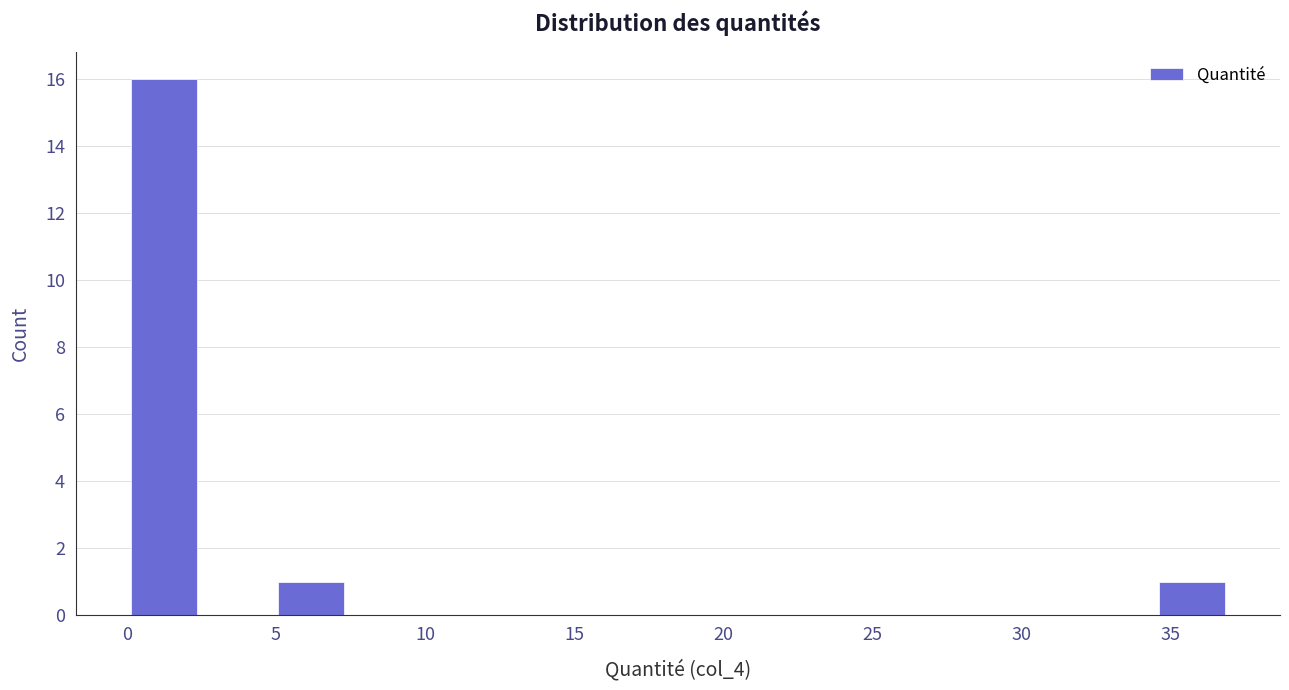

Reading left to right, transcribe this chart: for each bar, give the range it covers on the x-axis and its height. Neither the bar edges nor the heights are printed on the chart, so give them approximately, as read against the axes.

0.0 to 2.5: 16
2.5 to 5.0: 0
5.0 to 7.5: 1
7.5 to 10.0: 0
10.0 to 12.5: 0
12.5 to 15.0: 0
15.0 to 17.5: 0
17.5 to 19.5: 0
19.5 to 22.0: 0
22.0 to 24.5: 0
24.5 to 27.0: 0
27.0 to 29.5: 0
29.5 to 32.0: 0
32.0 to 34.5: 0
34.5 to 37.0: 1